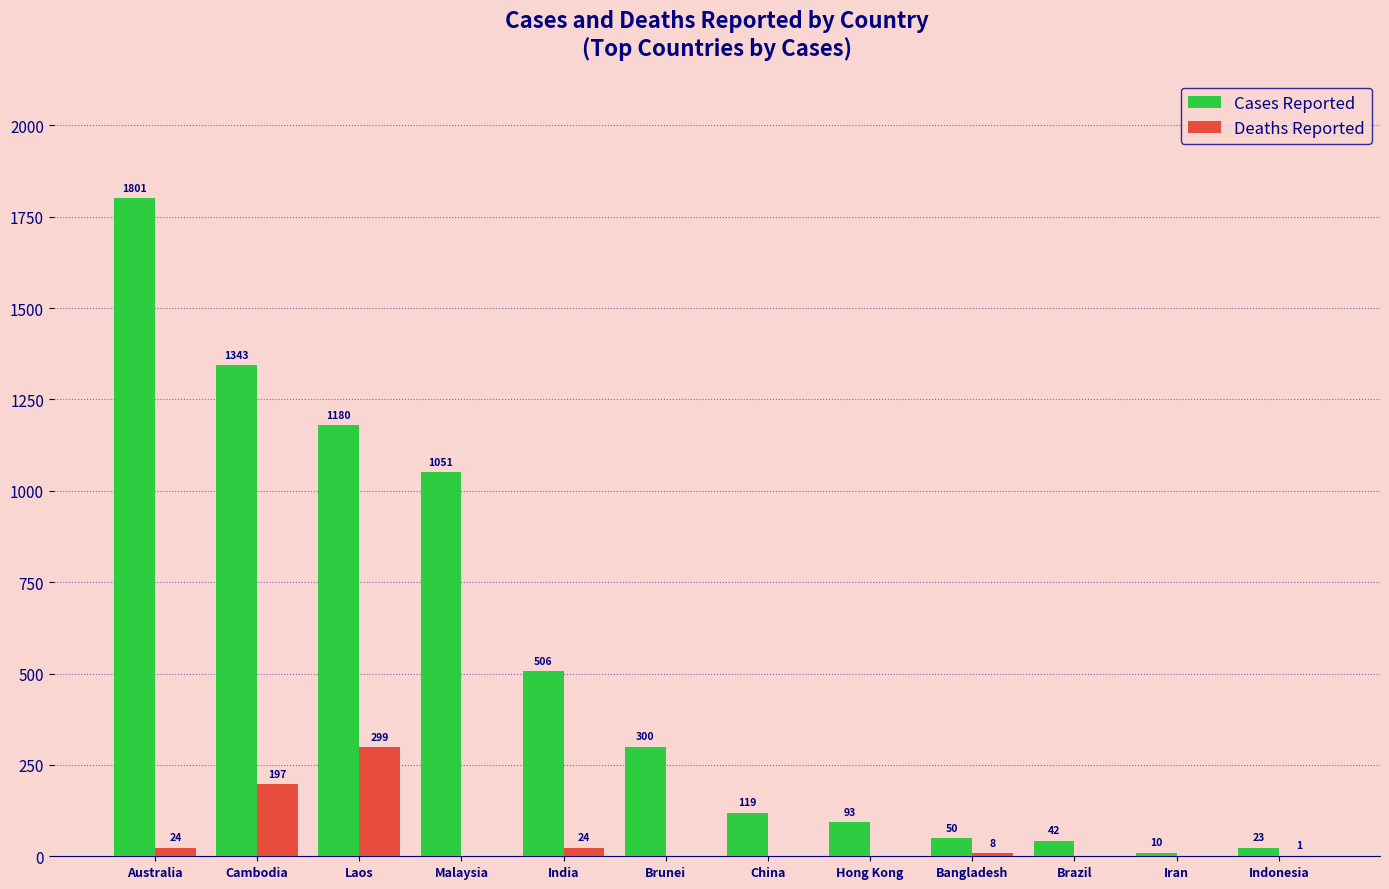

Where is Deaths Reported nearest to the value 149?

Cambodia